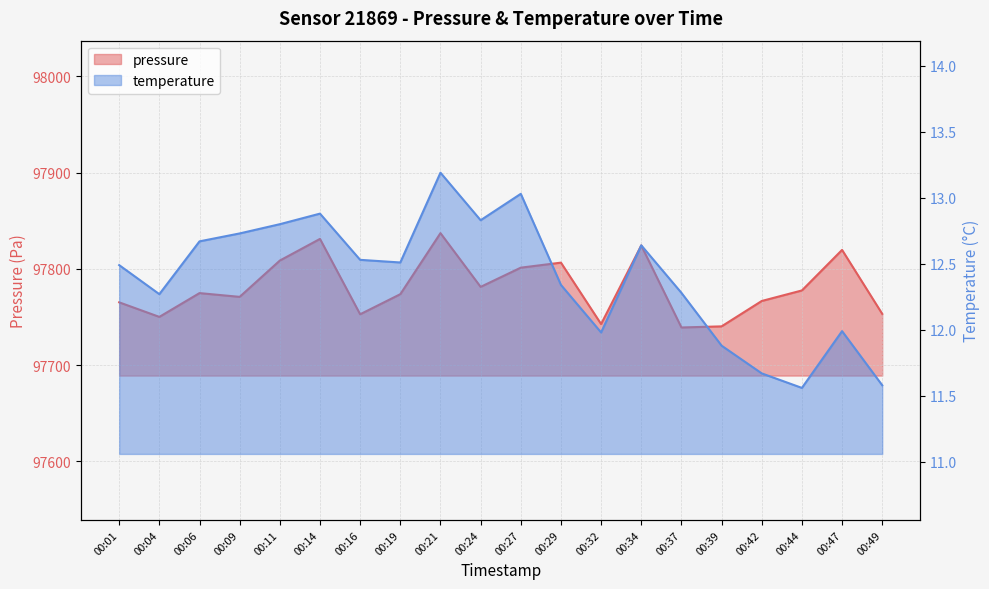

What are all the series names shown in the legend?

pressure, temperature